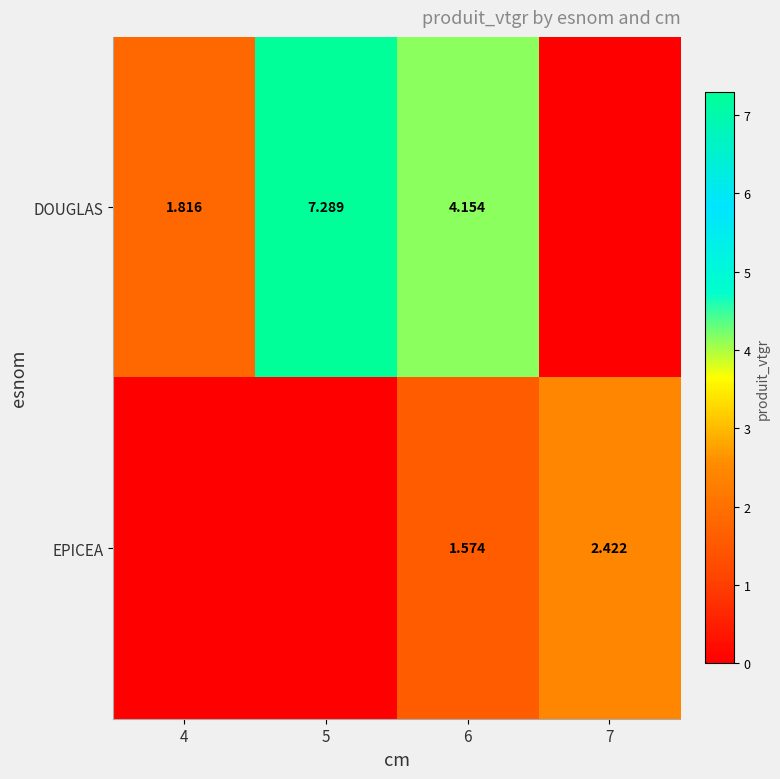

Where is DOUGLAS nearest to the value 3?

6